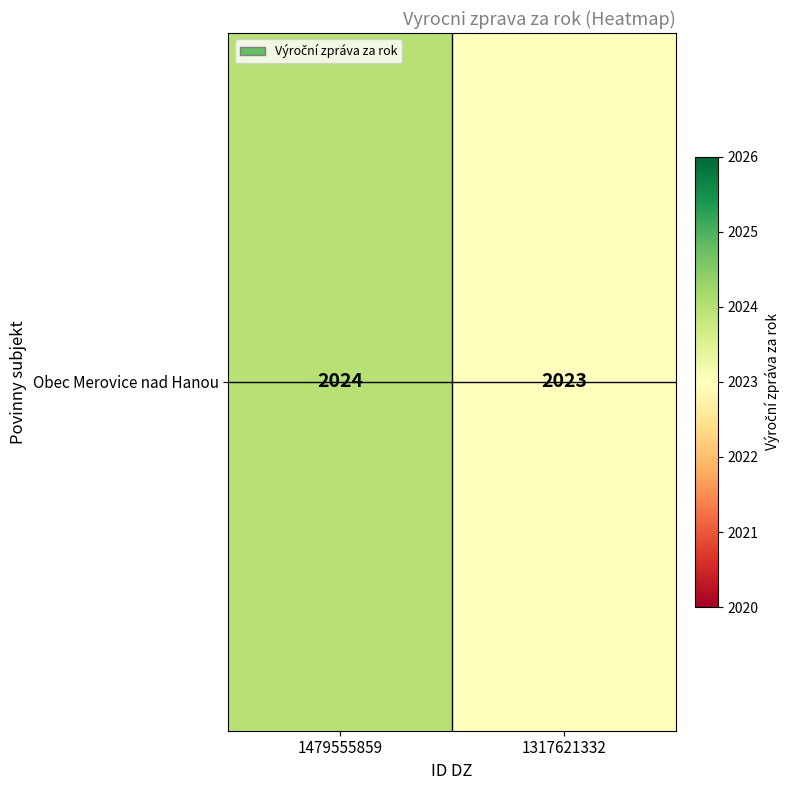

How many categories are shown in the chart?

2